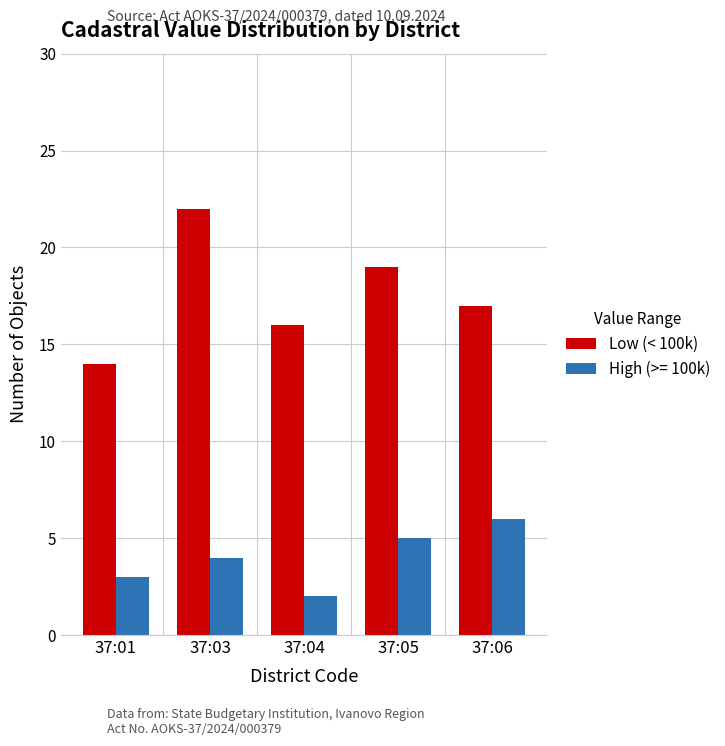

How many bars are there in total?

10